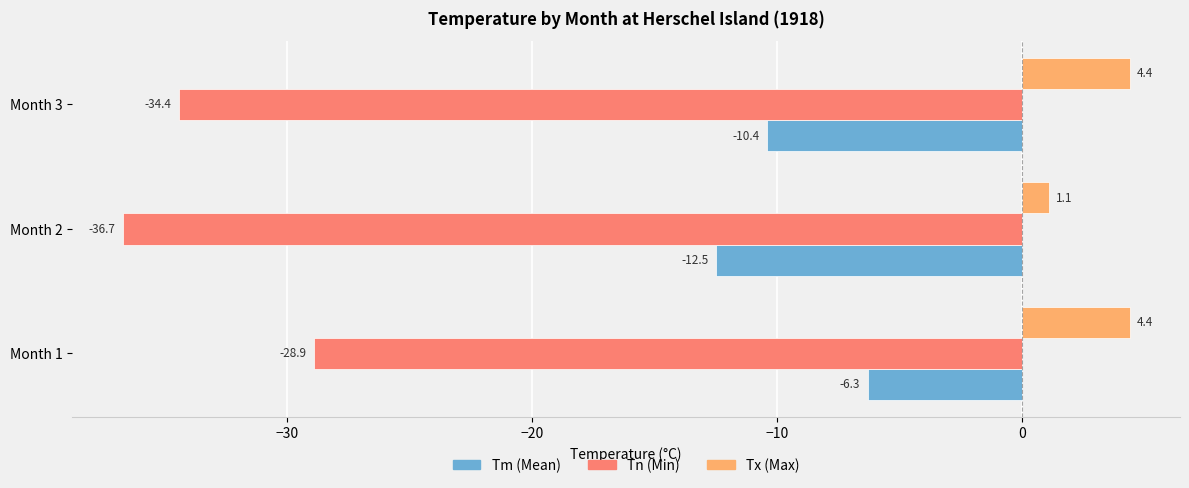

What is the minimum value shown in the chart?

-36.7